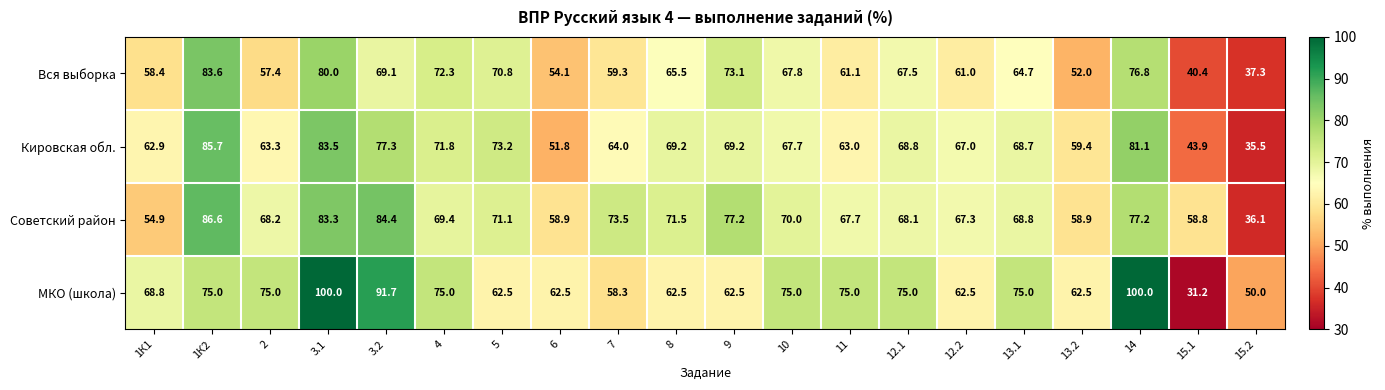

How many values in the Вся выборка series exceed 65?

10